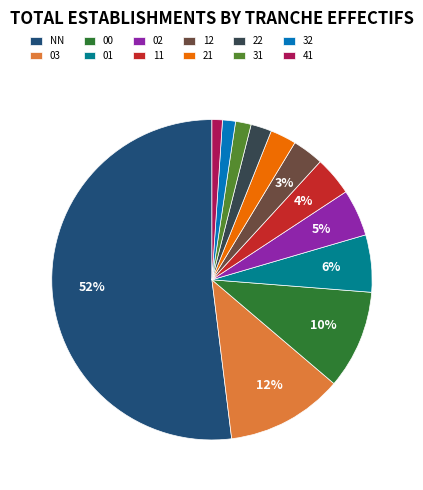

True or false: 41 accounts for 11% of the total.

False